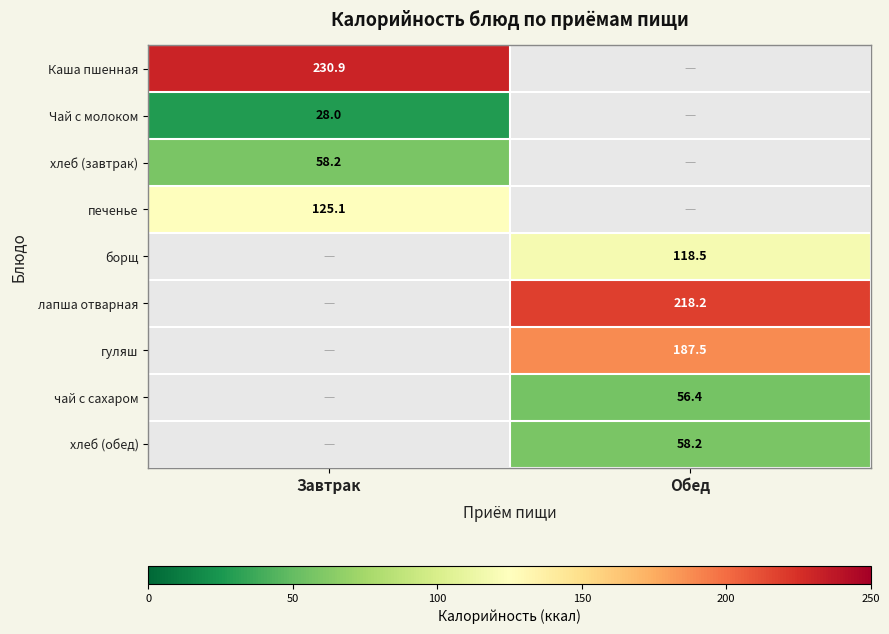

What is the total value across all series at Обед?

638.8